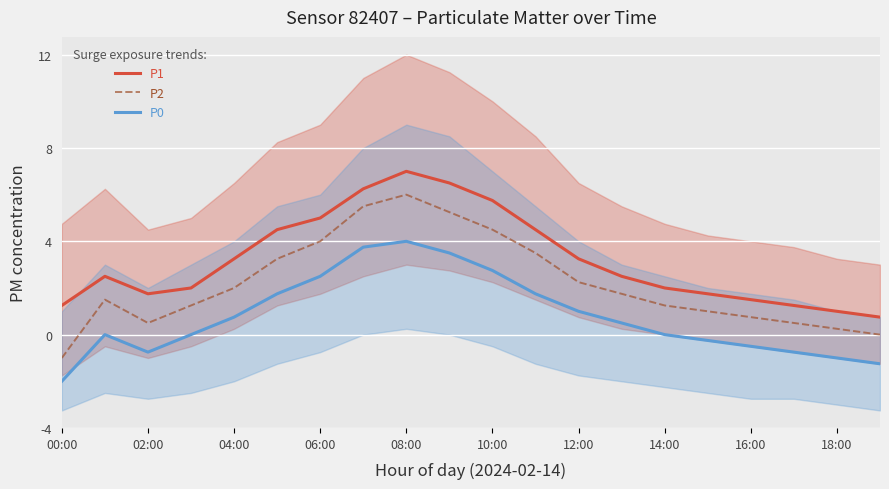

Which series has the largest total across all categories?

P1